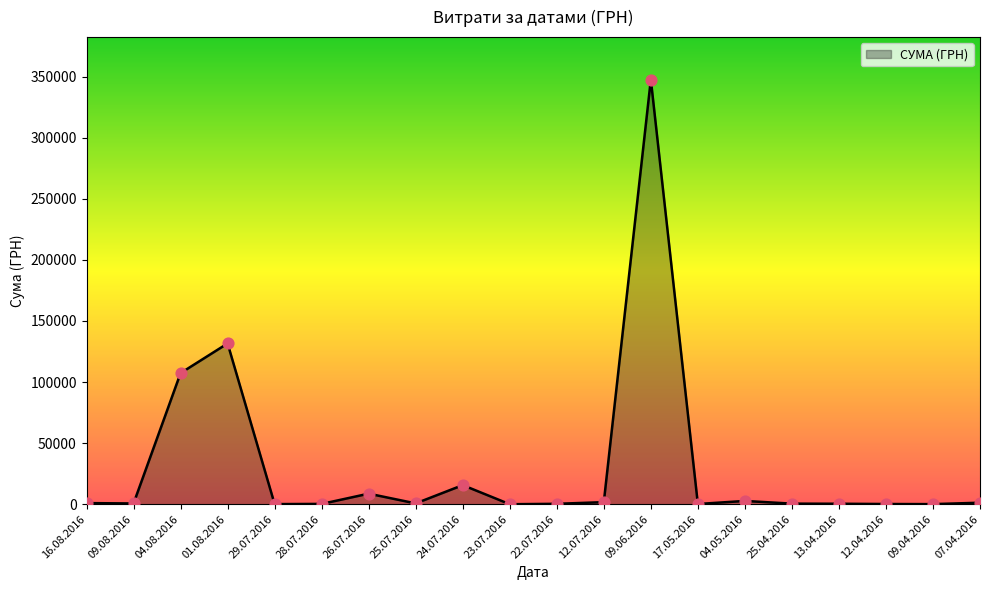

What is the change in value from 28.07.2016 to 09.04.2016?

-180.0